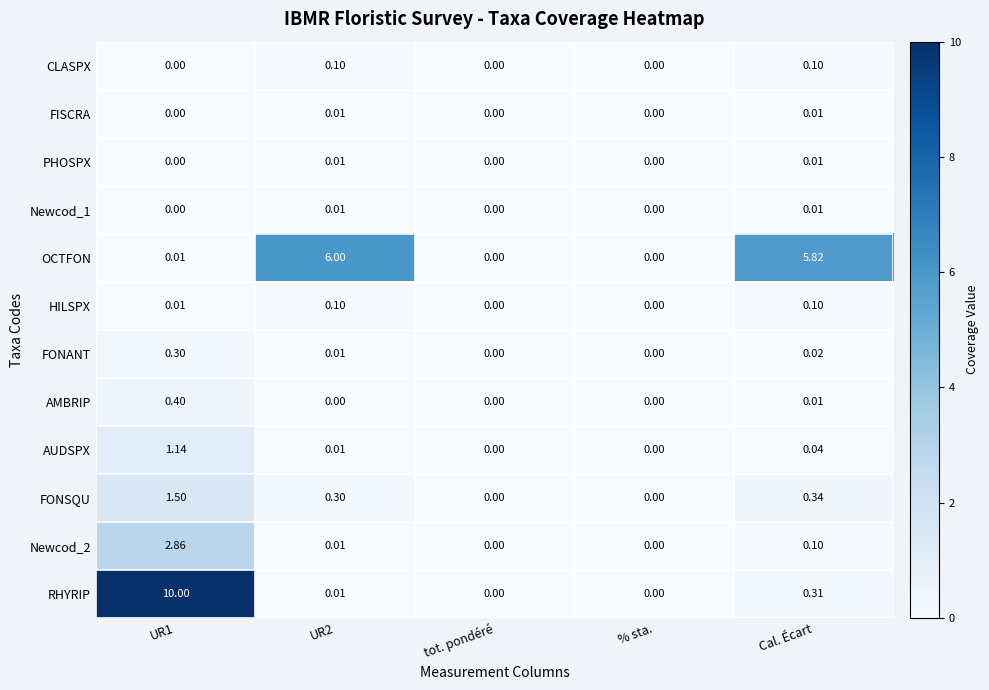

Which series has the largest total across all categories?

OCTFON